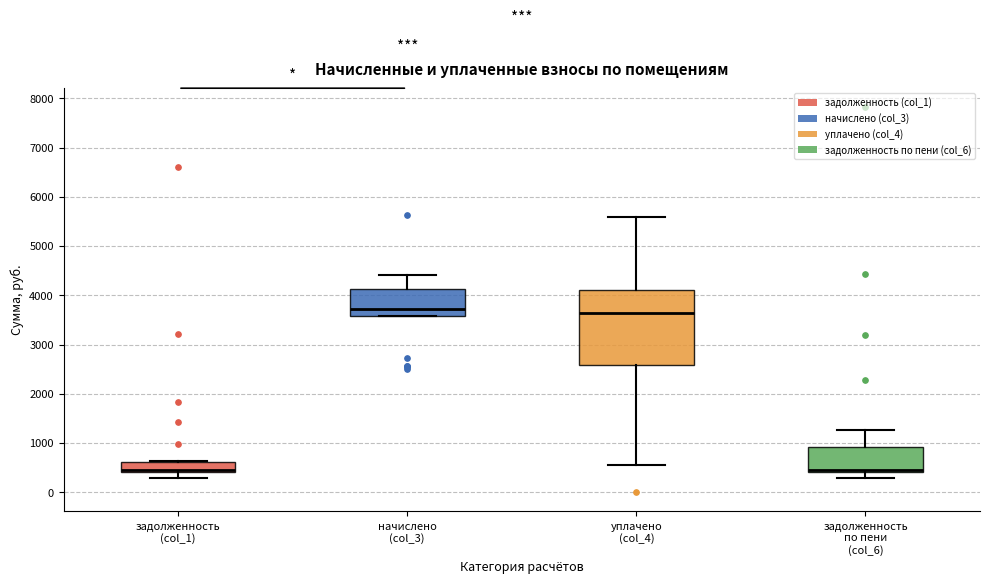

Reading left to right, read every box against the y-axis: the position of its median line, the range the box covers, and the ends of its whiskers. The values are not printed on the chart, so give them approximately, as read against the axis.

задолженность (col_1): median 500, box 400 to 600, whiskers 300 to 600
начислено (col_3): median 3700, box 3600 to 4100, whiskers 3600 to 4400
уплачено (col_4): median 3600, box 2600 to 4100, whiskers 600 to 5600
задолженность по пени (col_6): median 500, box 400 to 900, whiskers 300 to 1300